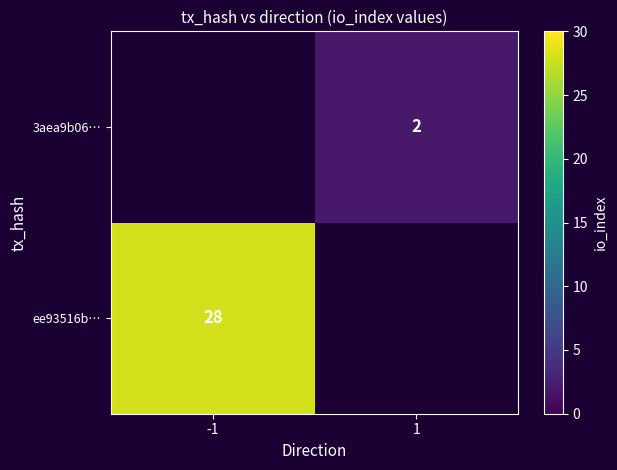

The ee93516b… series shows 48 at -1. True or false?

False